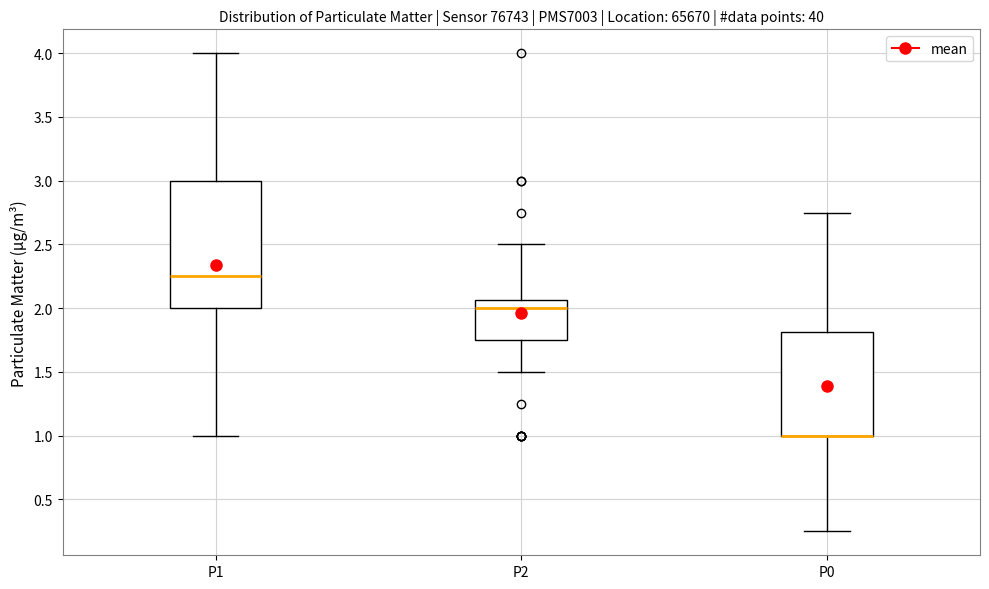

Where is the lower edge of the box for P1 on the y-axis? The values are not printed on the chart, so give them approximately, as read against the axis.

2.00